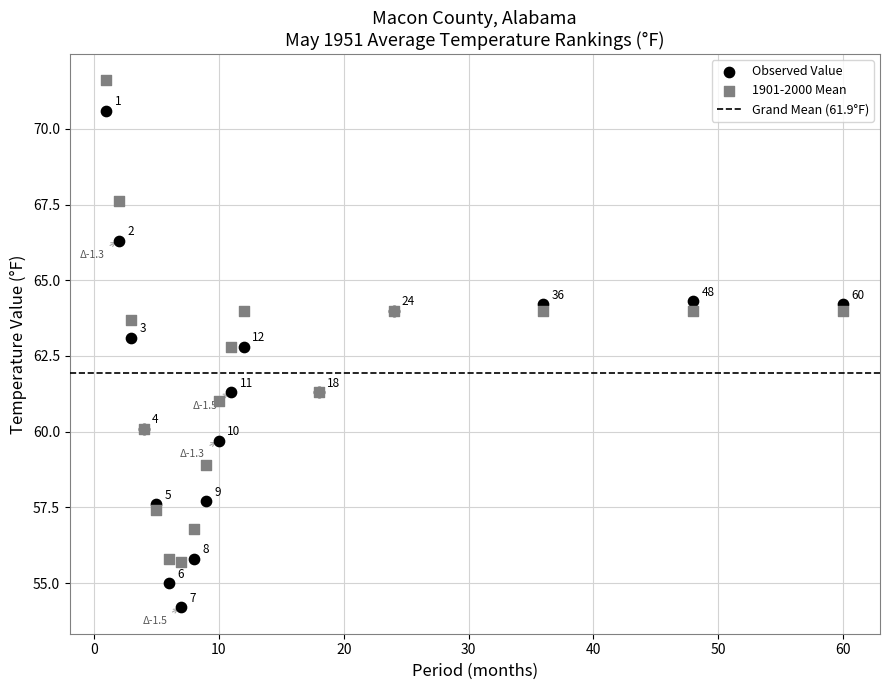

In the 1901-2000 Mean series, what Y value is closest to 63?

62.8